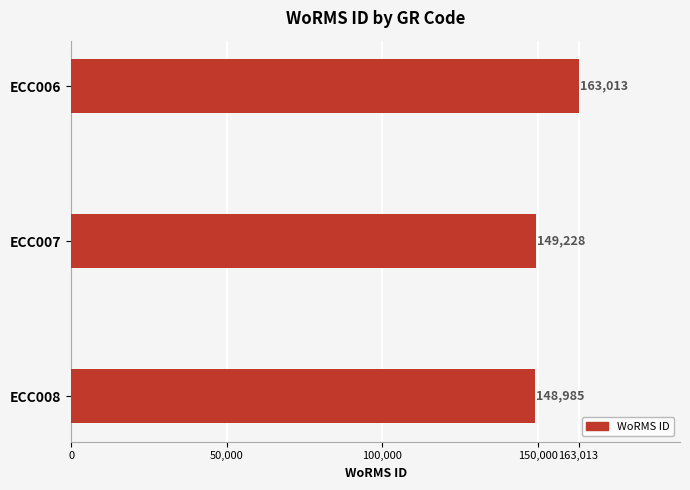

True or false: the data shows 149228 at ECC007.

True